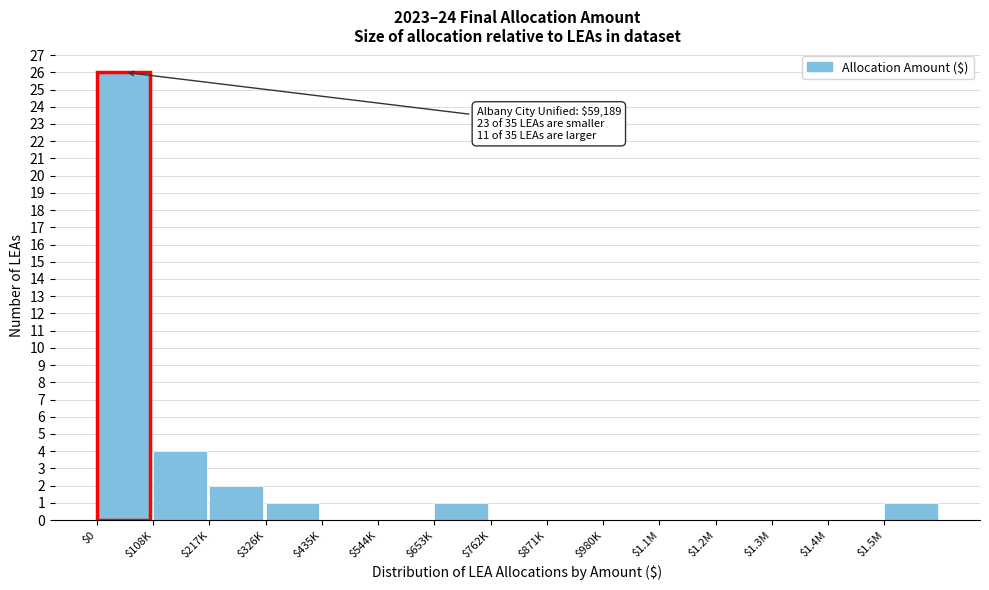

Where is the data nearest to the value 13?

$108K